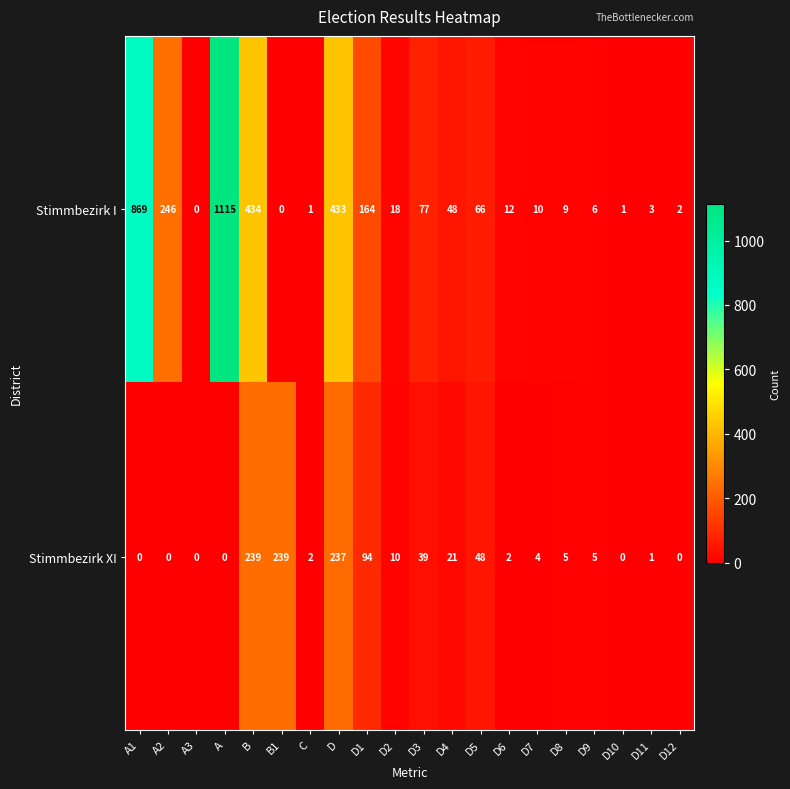

What is the spread (max minus min) of values at D6?

10